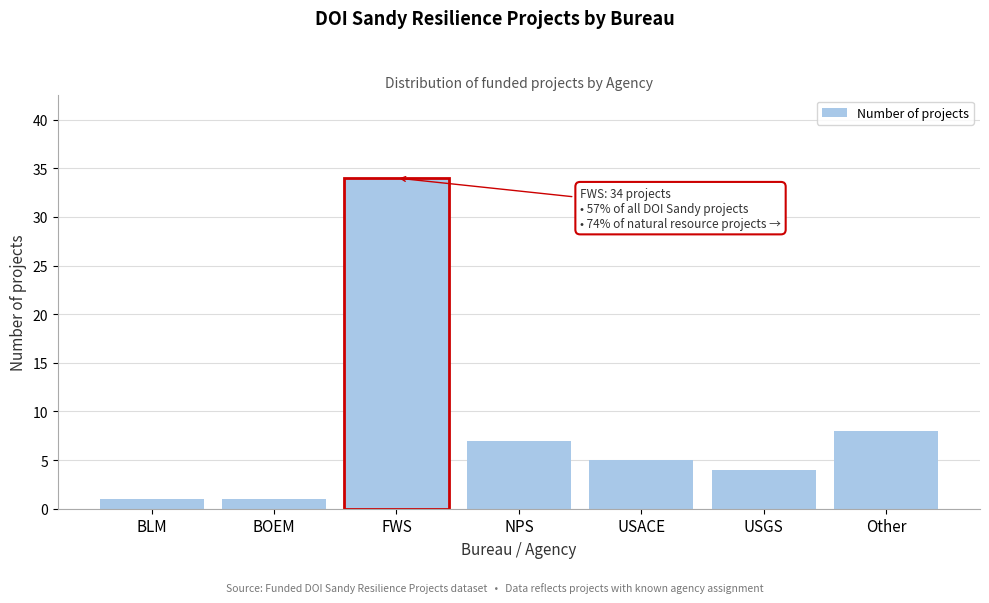

Reading left to right, what are all the values shown in this chart?

BLM=1	BOEM=1	FWS=34	NPS=7	USACE=5	USGS=4	Other=8